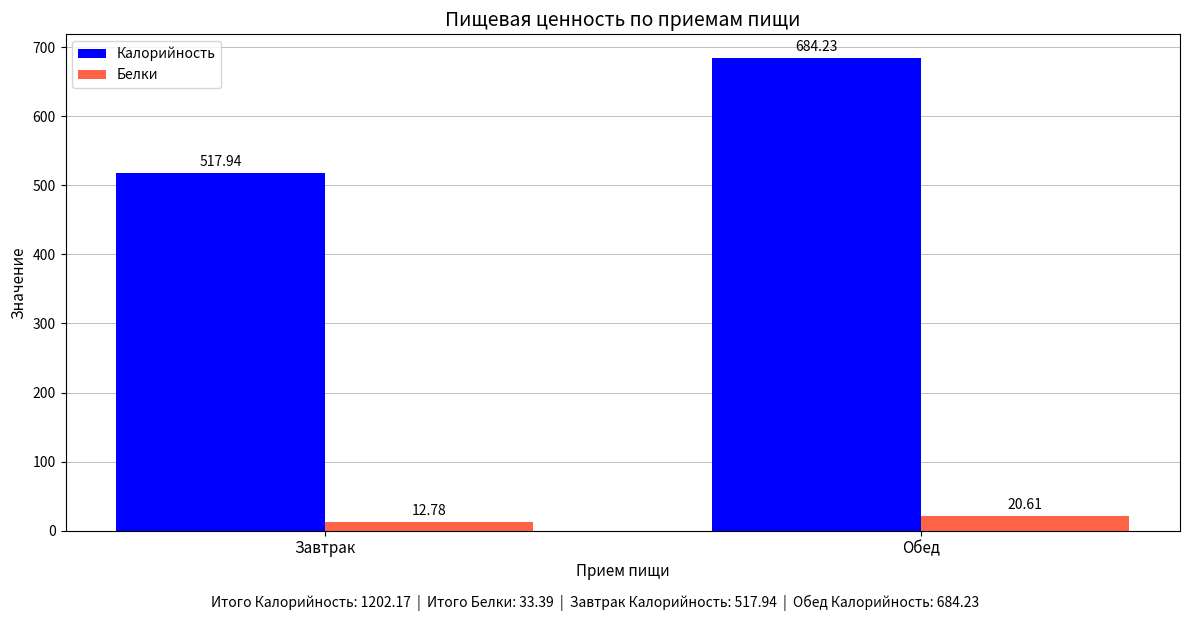

Is the value of Белки at Завтрак greater than the value of Калорийность at Завтрак?

No